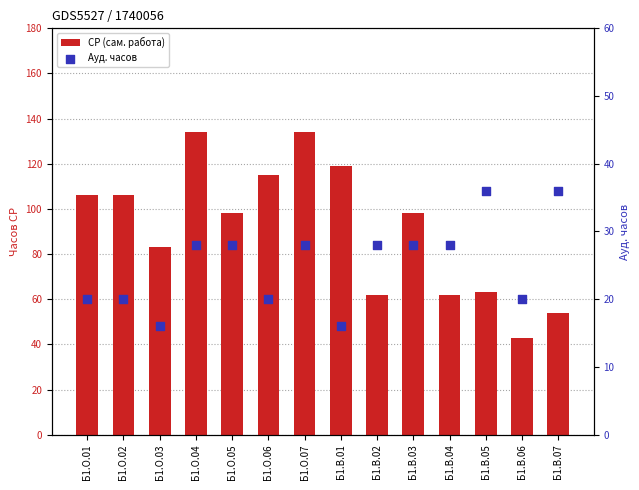

Which series has the largest total across all categories?

СР (сам. работа)